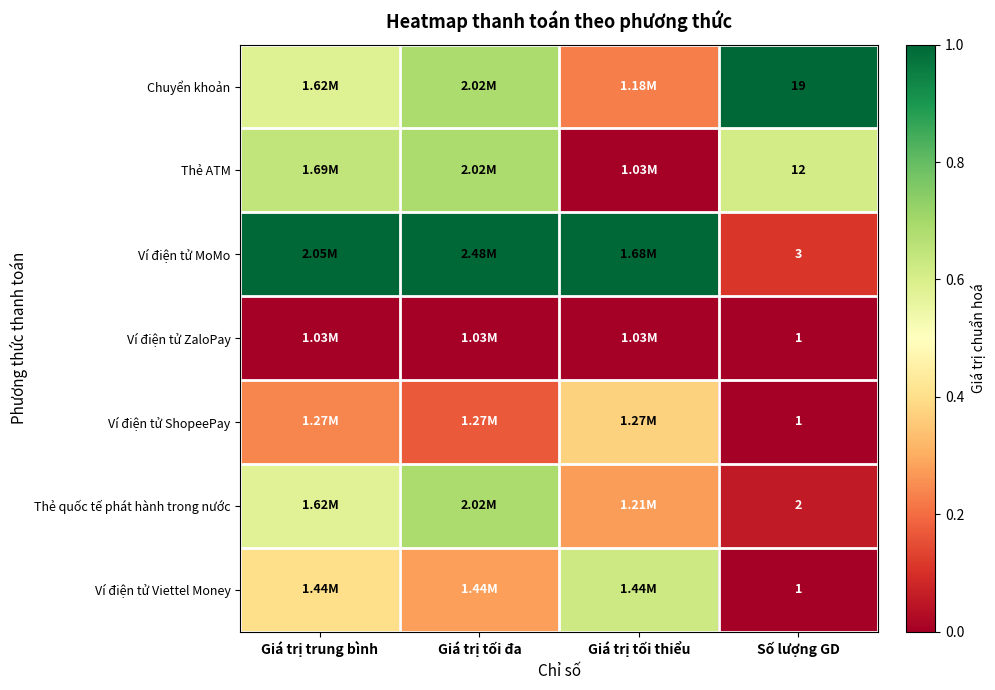

Count the number of categories in the chart.

4